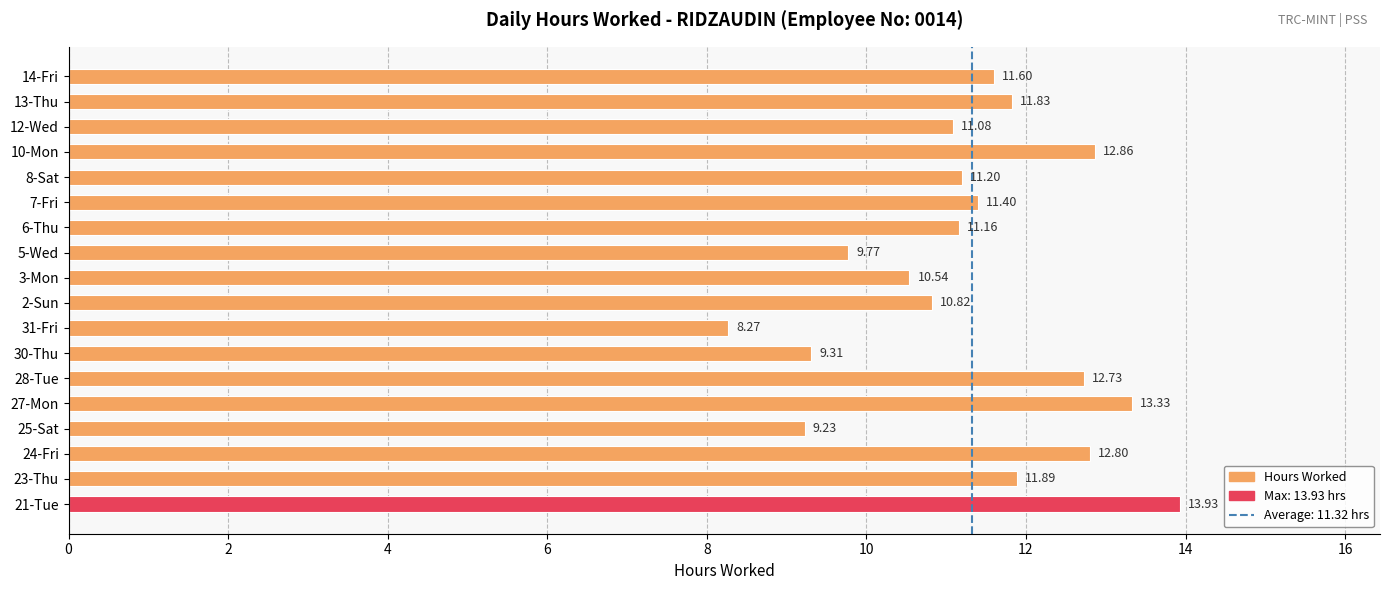

At which label is the value closest to 11?

12-Wed